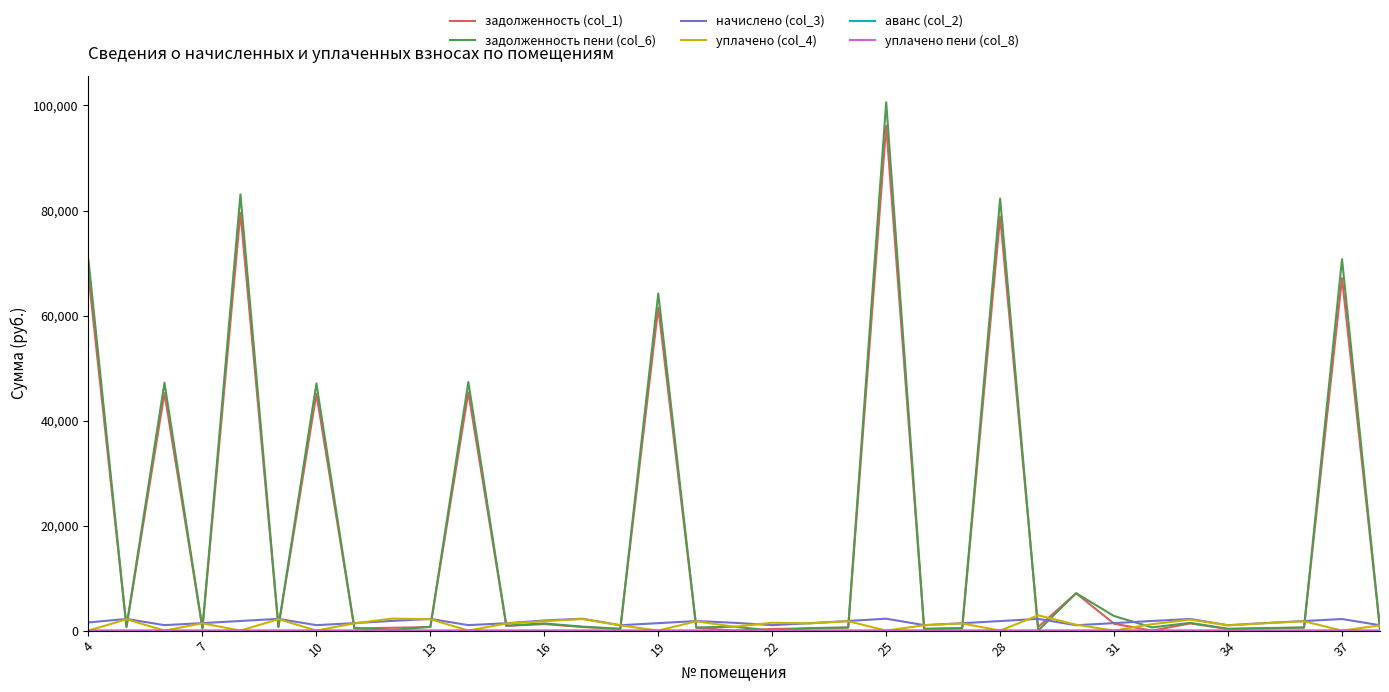

Which series has the largest range (max minus min)?

задолженность пени (col_6)